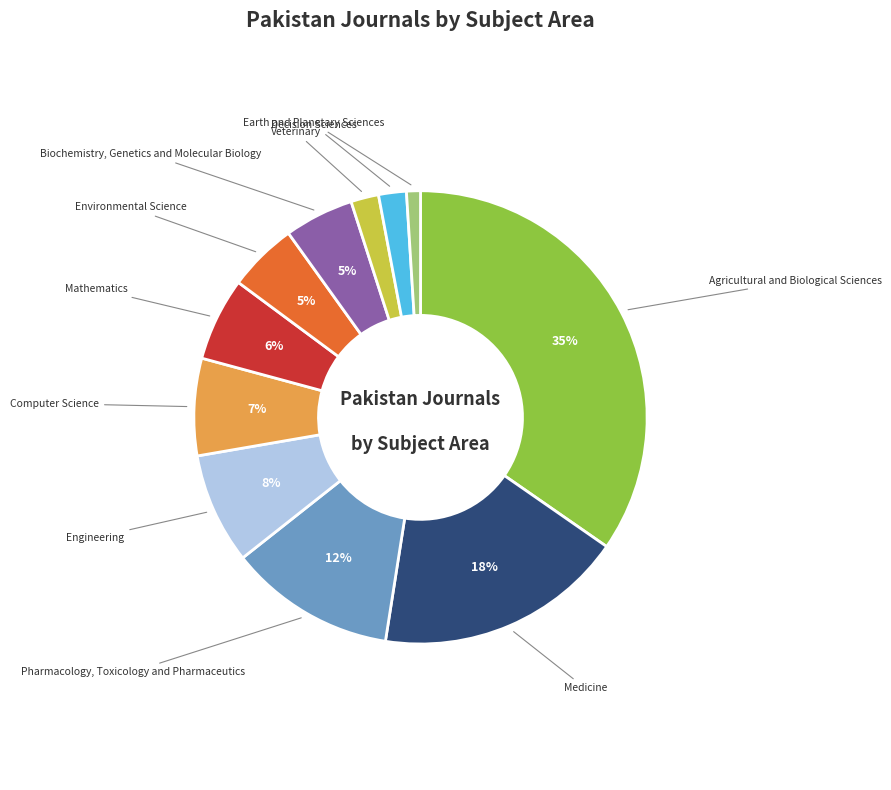

Is there any slice that represents more than half of the pie?

No